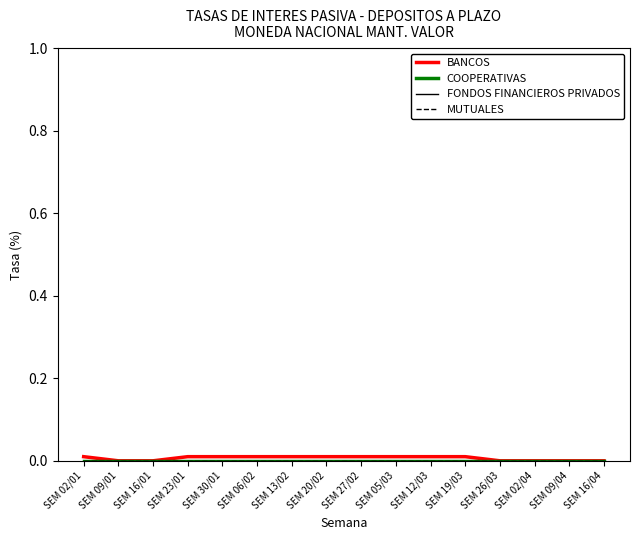

True or false: BANCOS has a value of 0.0 at SEM 02/01.

False